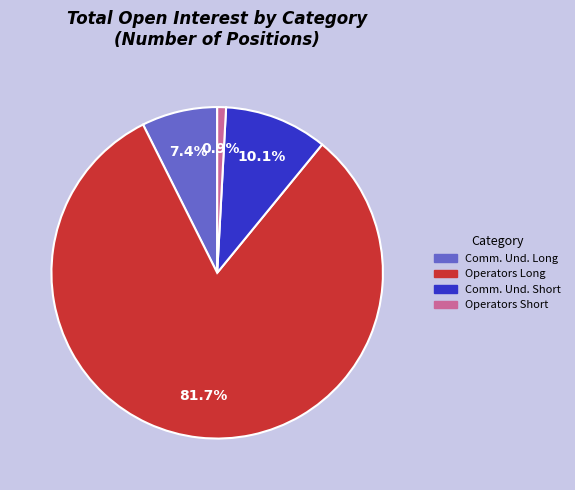

Which slice is the largest?

Operators Long